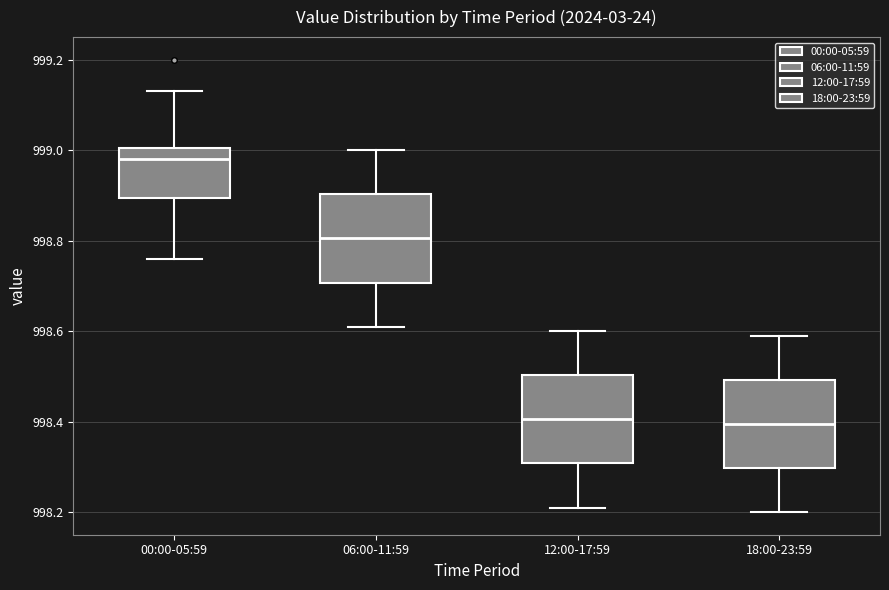

Which box's median line is the highest?

00:00-05:59